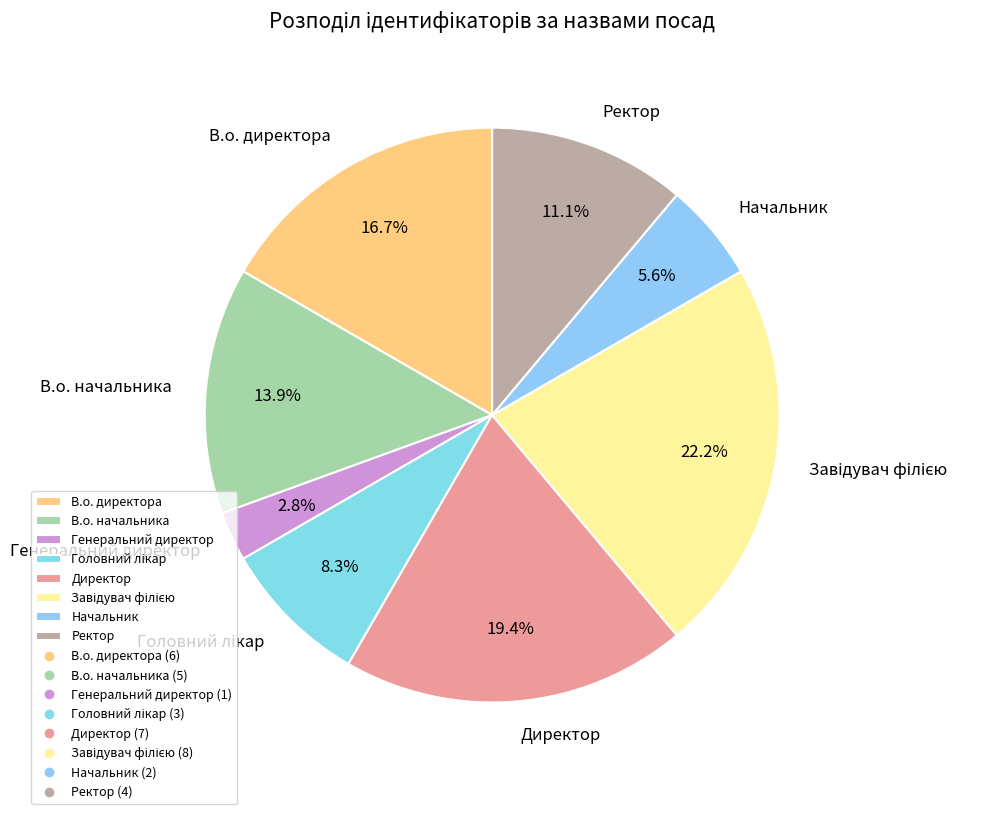

Does any single category account for the majority?

No